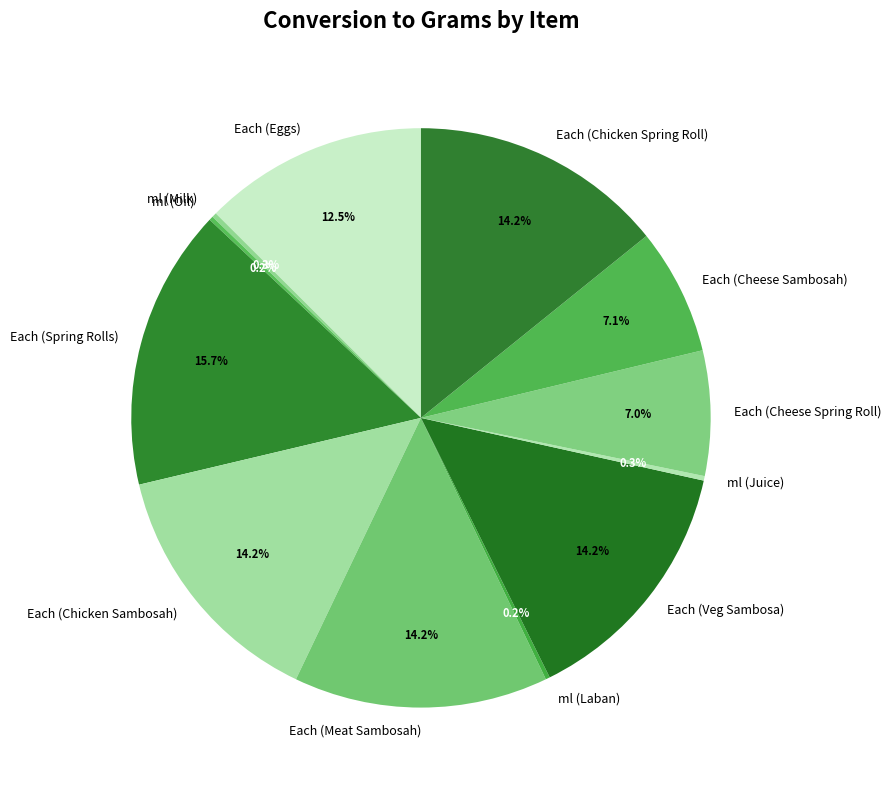

Which slice is the largest?

Each (Spring Rolls)